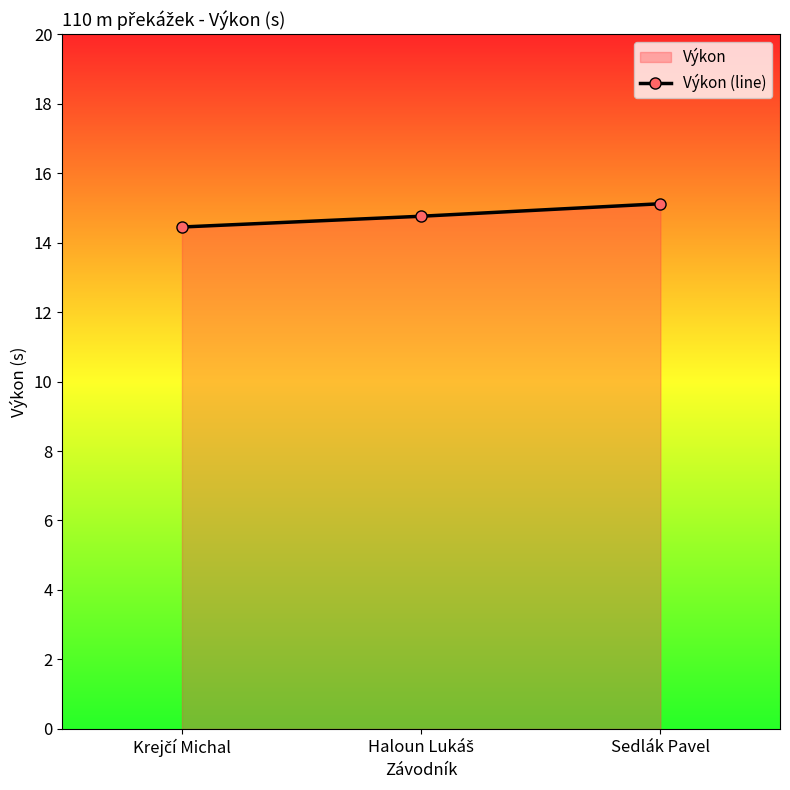

Reading left to right, list all the values displayed in this chart.

Krejčí Michal=14.4	Haloun Lukáš=14.8	Sedlák Pavel=15.1